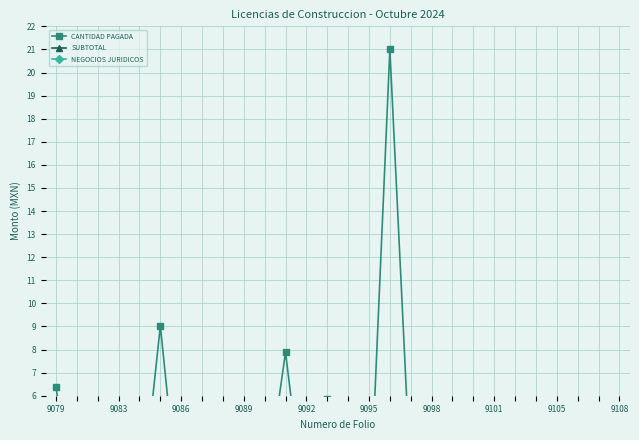

What are all the series names shown in the legend?

CANTIDAD PAGADA, SUBTOTAL, NEGOCIOS JURIDICOS